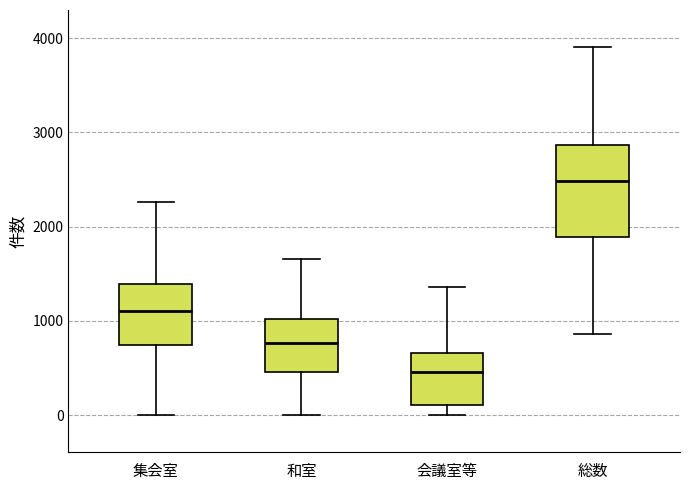

Where is the upper edge of the box for 総数 on the y-axis? The values are not printed on the chart, so give them approximately, as read against the axis.

2900